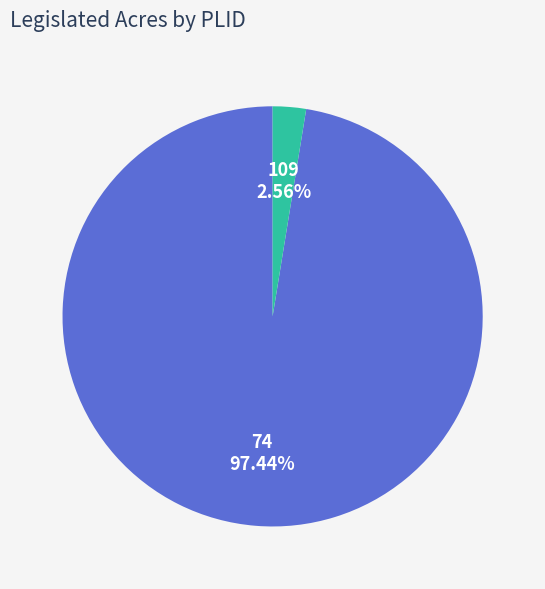

Is it true that 74 is 90% of the pie?

False